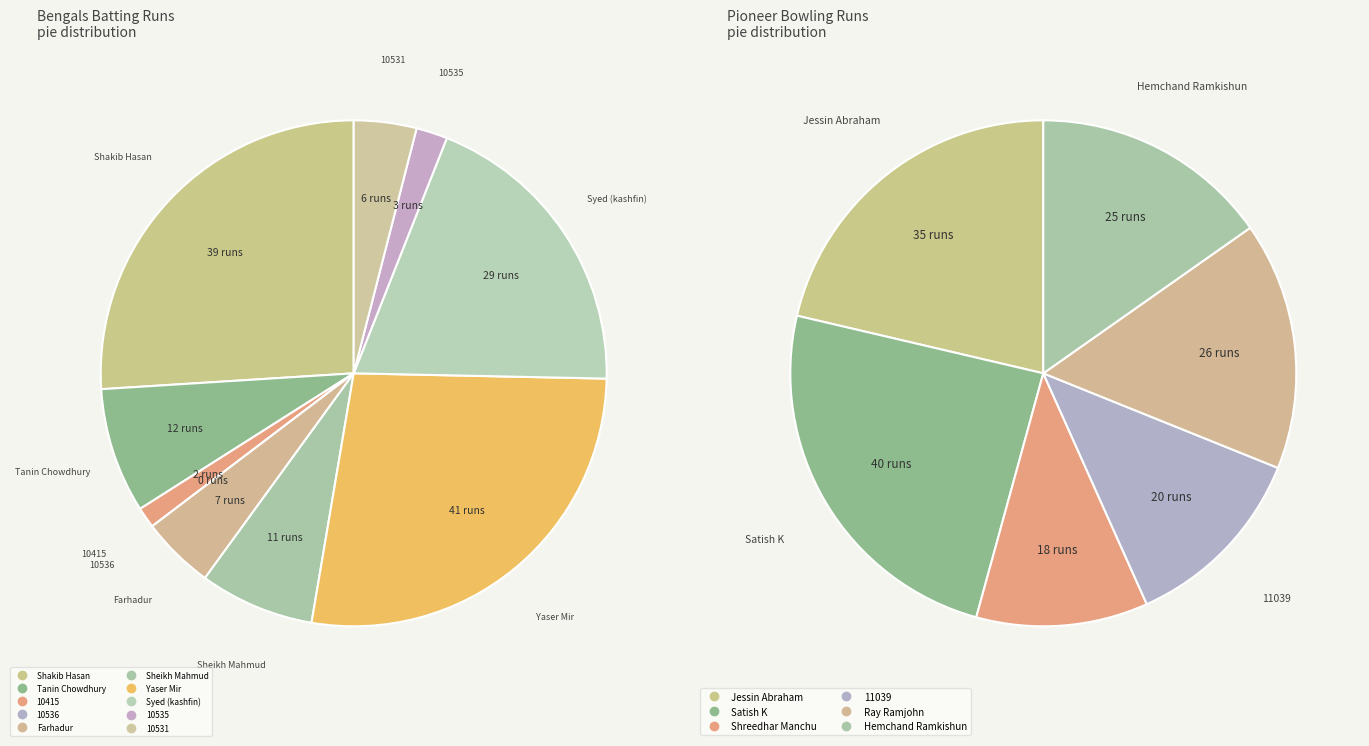

Which slice is the largest?

Yaser Mir